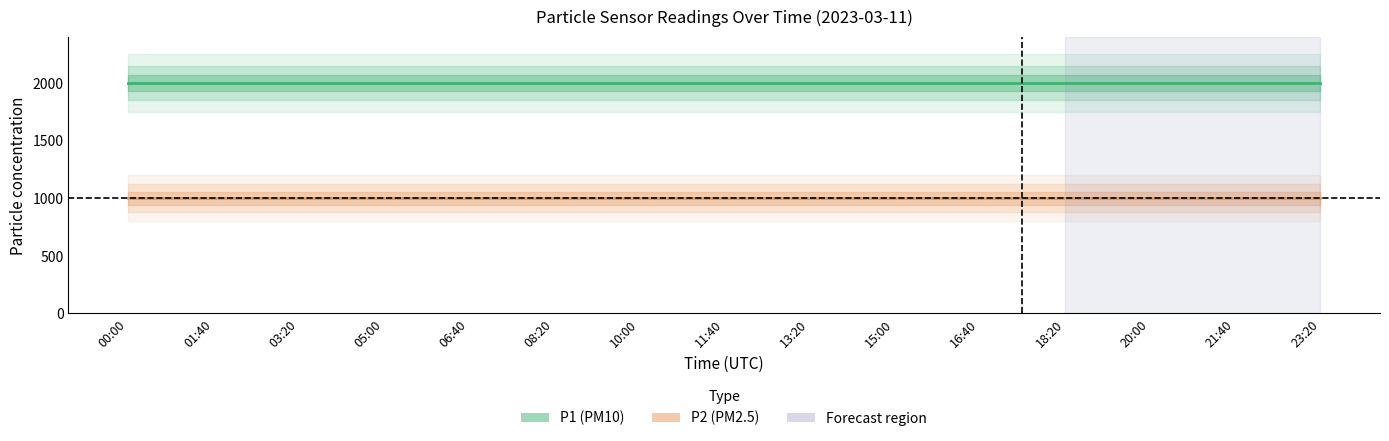

At which category does the chart reach its peak across all series?

00:00